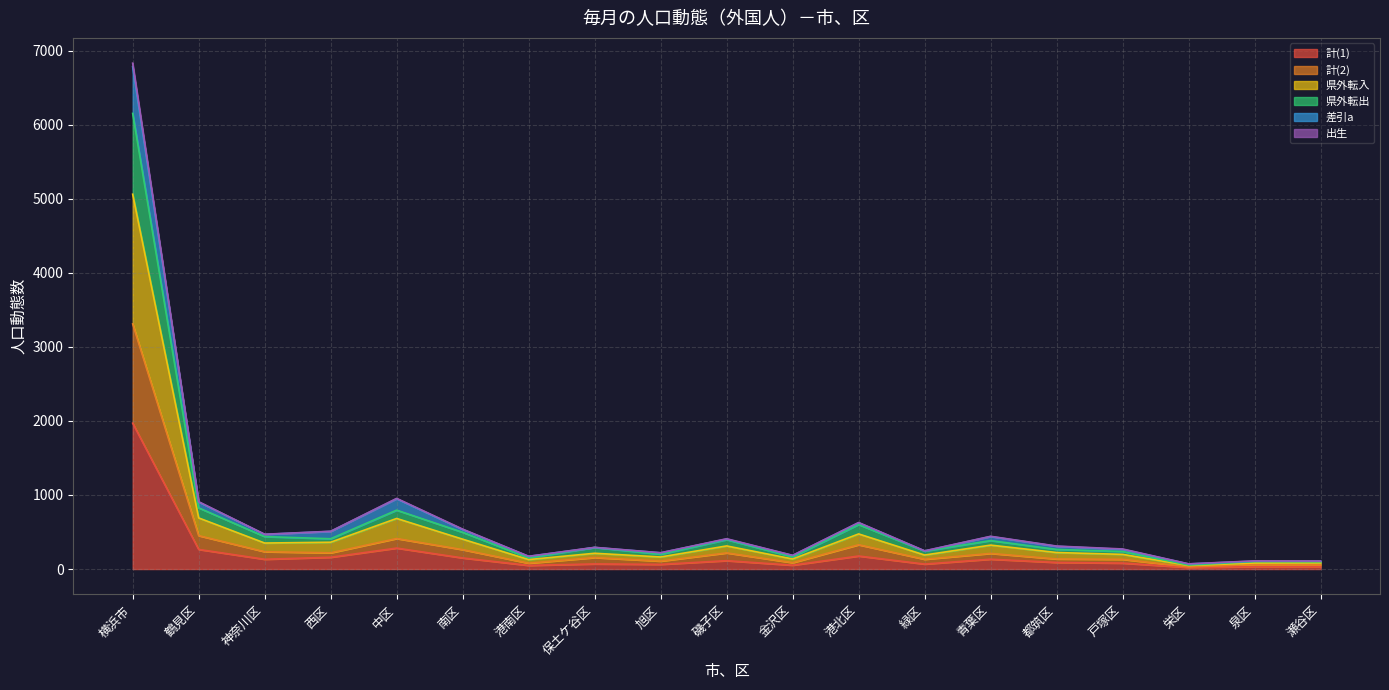

At which category does 県外転出 reach its first local peak?

中区